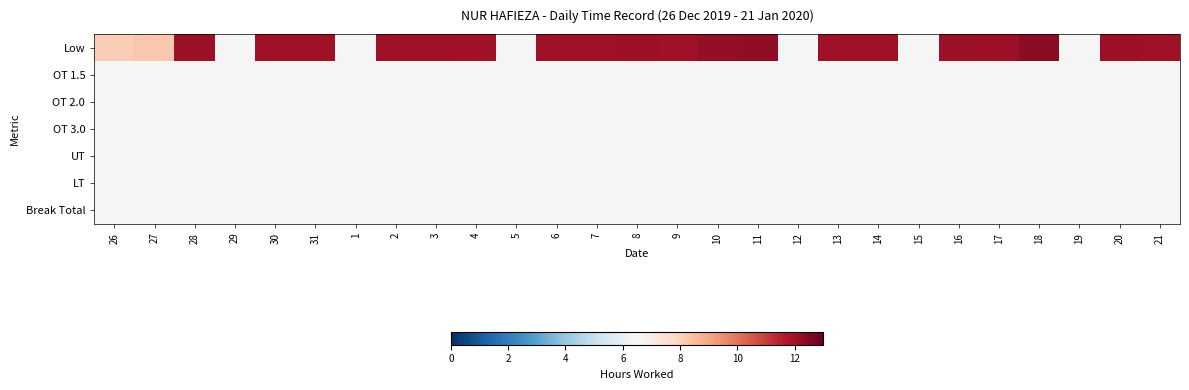

How many series are shown in this chart?

7